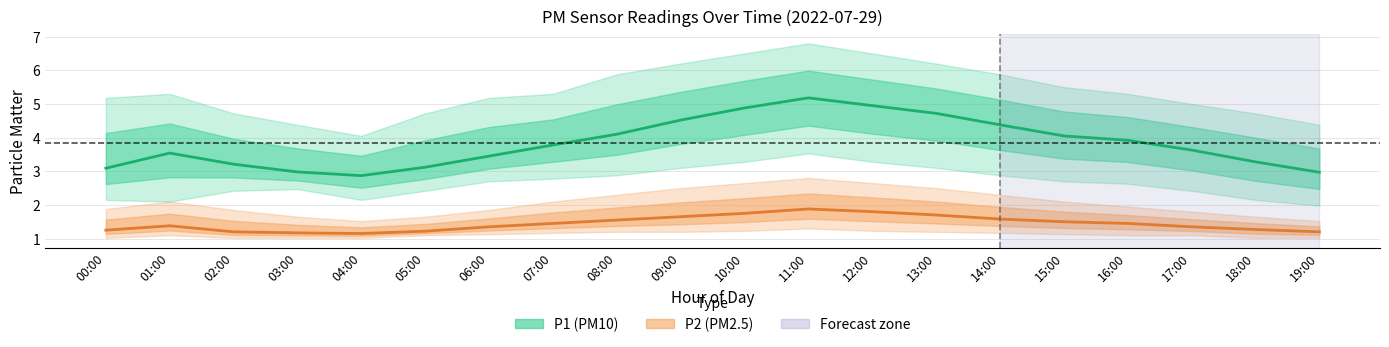

Reading left to right, transcribe all the data shown in this chart.

P1 (PM10 mean): 00:00=3.1	01:00=3.5	02:00=3.2	03:00=3.0	04:00=2.9	05:00=3.1	06:00=3.5	07:00=3.8	08:00=4.1	09:00=4.5	10:00=4.9	11:00=5.2	12:00=5.0	13:00=4.7	14:00=4.4	15:00=4.0	16:00=3.9	17:00=3.6	18:00=3.3	19:00=3.0
P2 (PM2.5 mean): 00:00=1.2	01:00=1.4	02:00=1.2	03:00=1.2	04:00=1.1	05:00=1.2	06:00=1.4	07:00=1.4	08:00=1.6	09:00=1.6	10:00=1.8	11:00=1.9	12:00=1.8	13:00=1.7	14:00=1.6	15:00=1.5	16:00=1.4	17:00=1.4	18:00=1.3	19:00=1.2